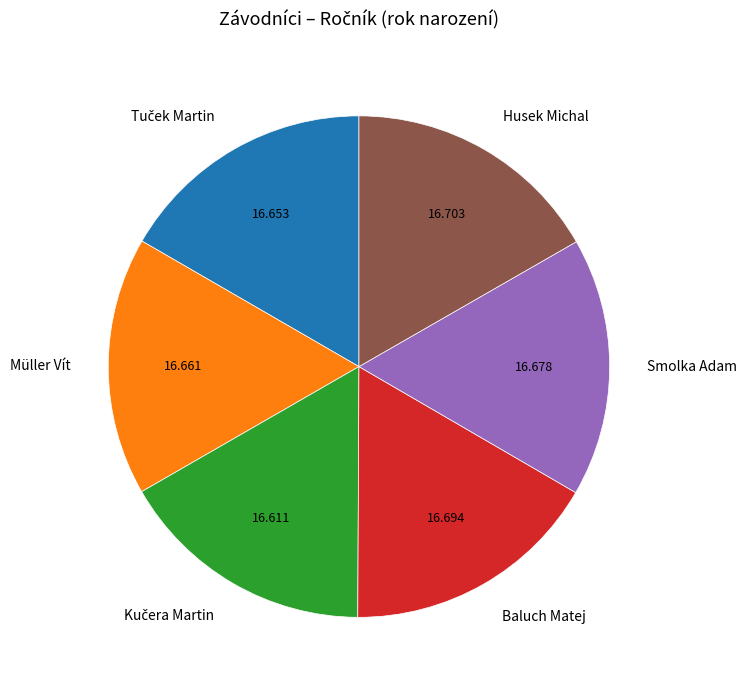

Is Baluch Matej the majority of the pie?

No